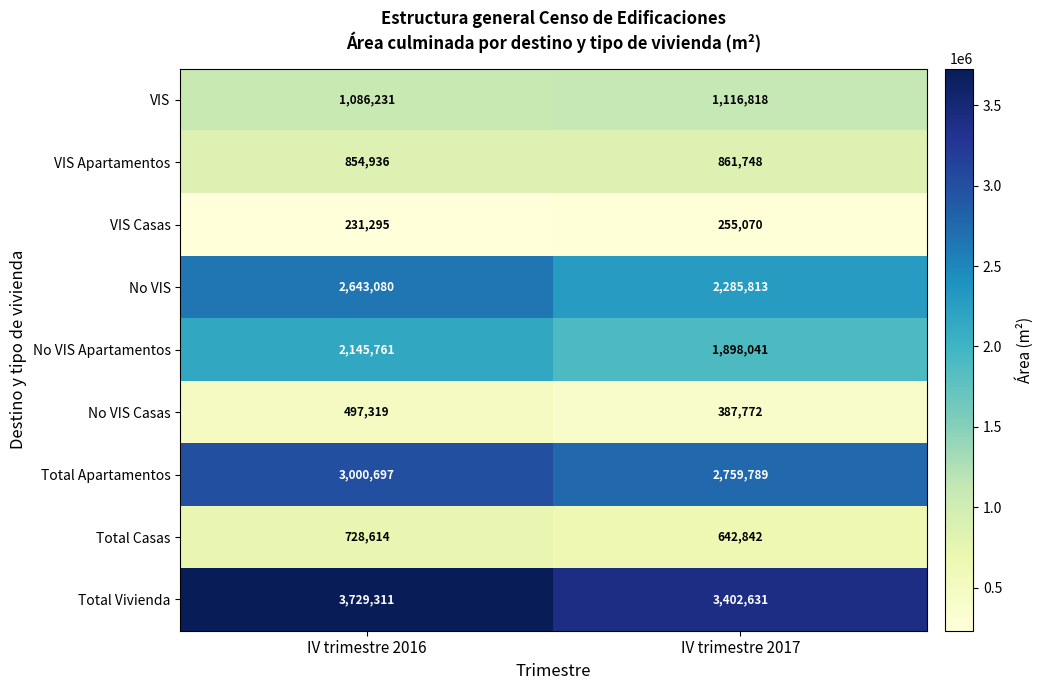

At IV trimestre 2016, list the series in order from largest to smallest.

Total Vivienda, Total Apartamentos, No VIS, No VIS Apartamentos, VIS, VIS Apartamentos, Total Casas, No VIS Casas, VIS Casas